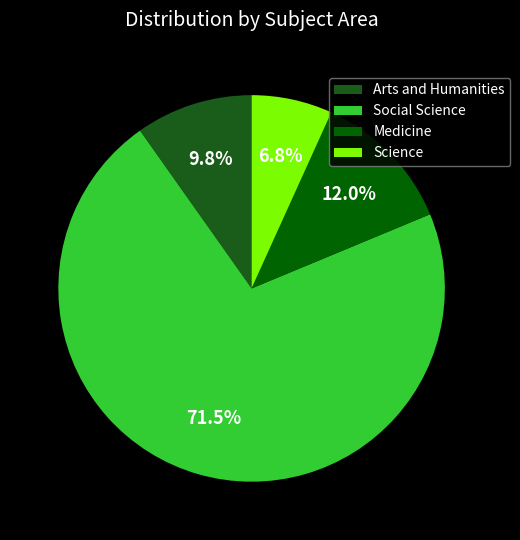

How many slices are in this pie chart?

4